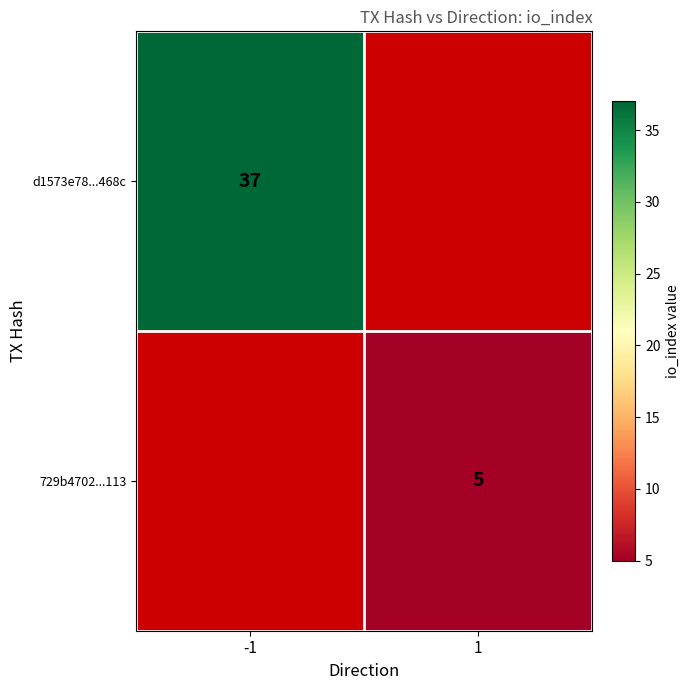

The d1573e78...468c series shows 20.8 at -1. True or false?

False